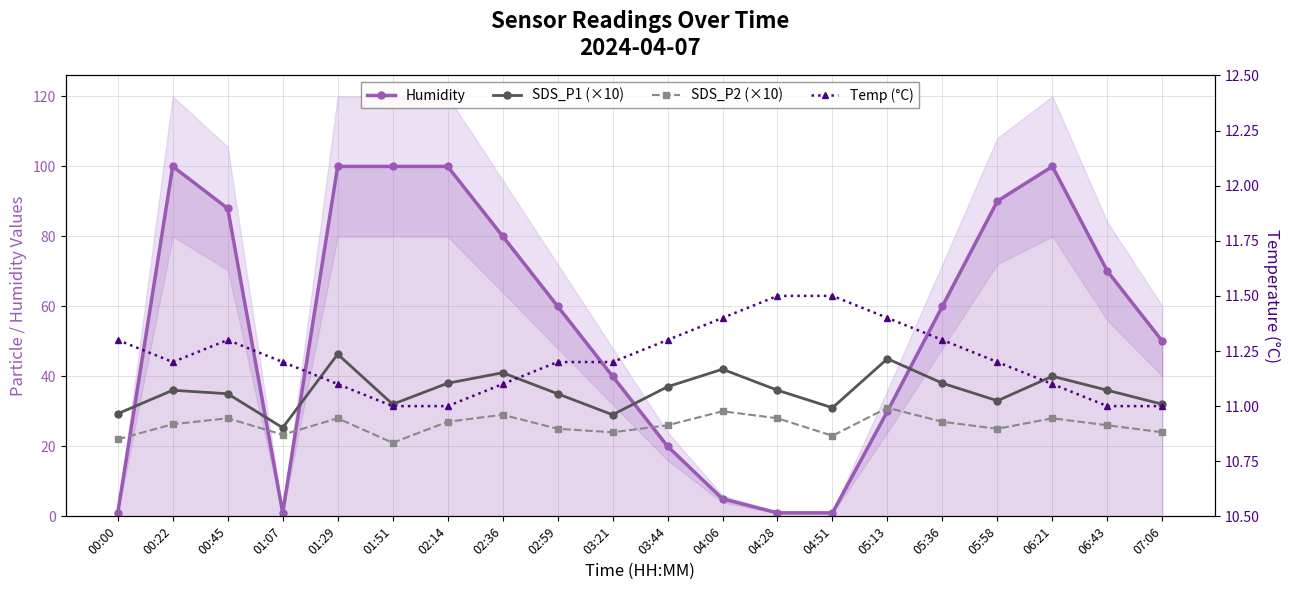

What is the difference between the maximum and minimum values in the SDS_P1 (×10) series?

21.0